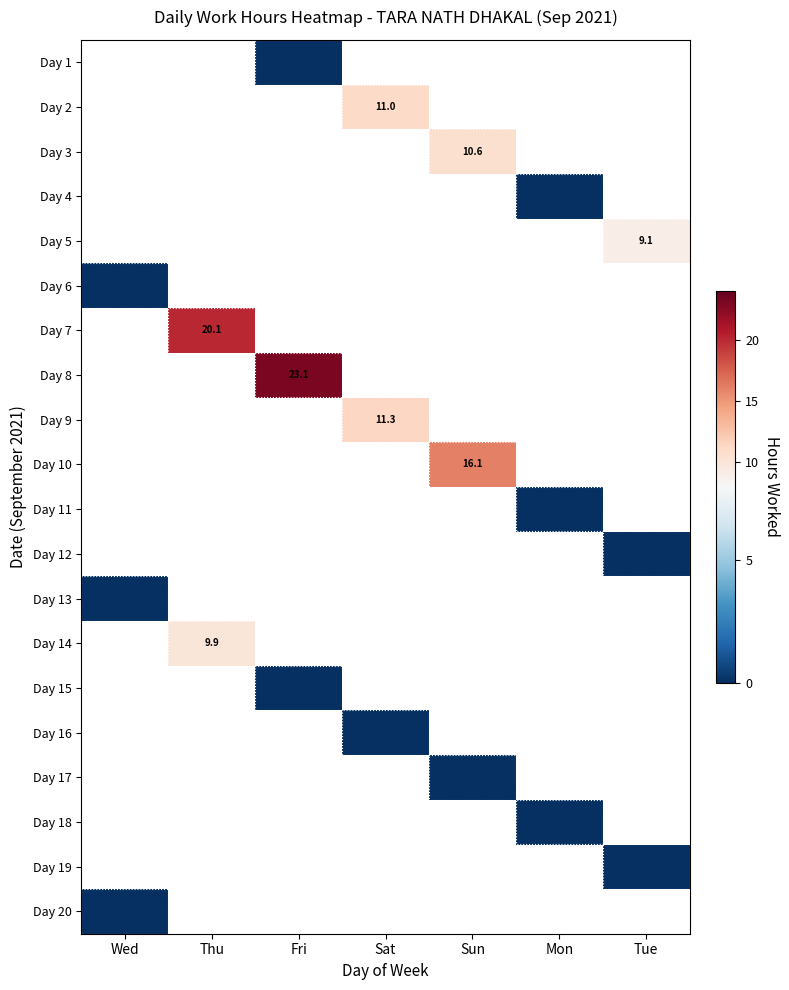

How many data points does each series have?

7